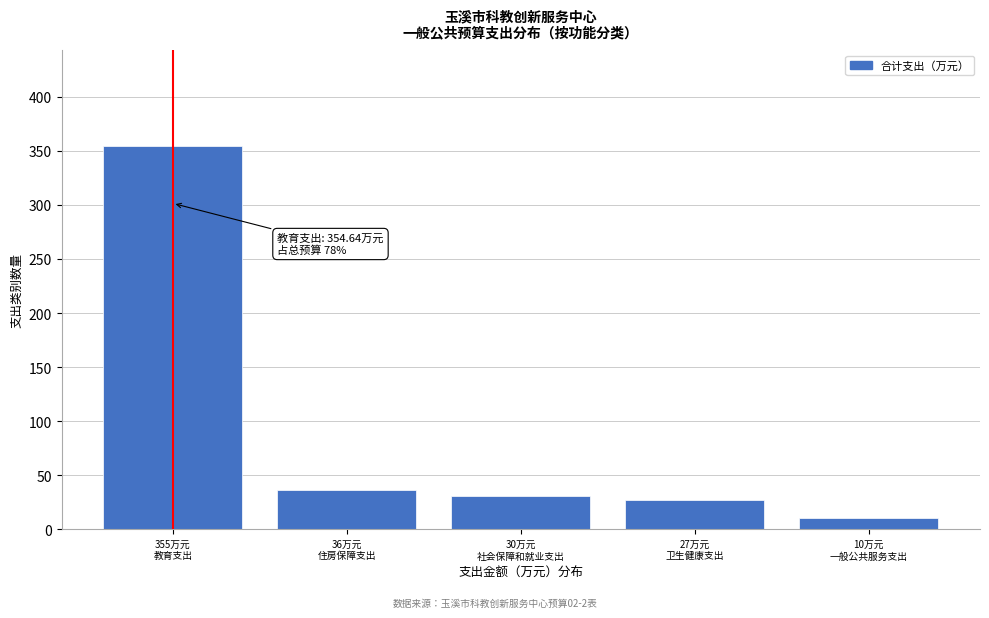

Reading right to left, extract all data points from this chart.

10.0	26.6	30.2	35.8	354.6